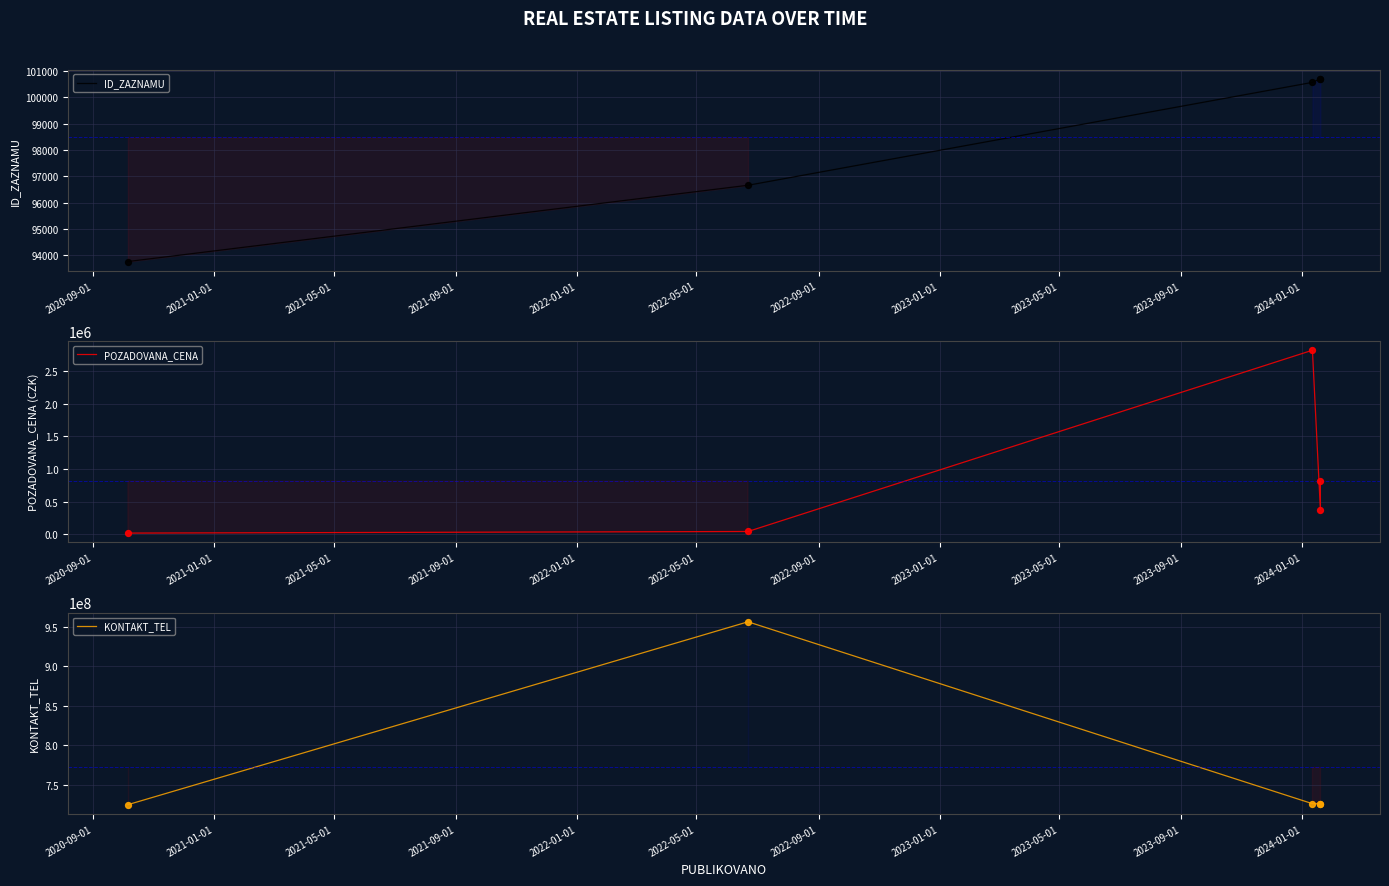

At how many categories does at least one series exceed 48736553?

5